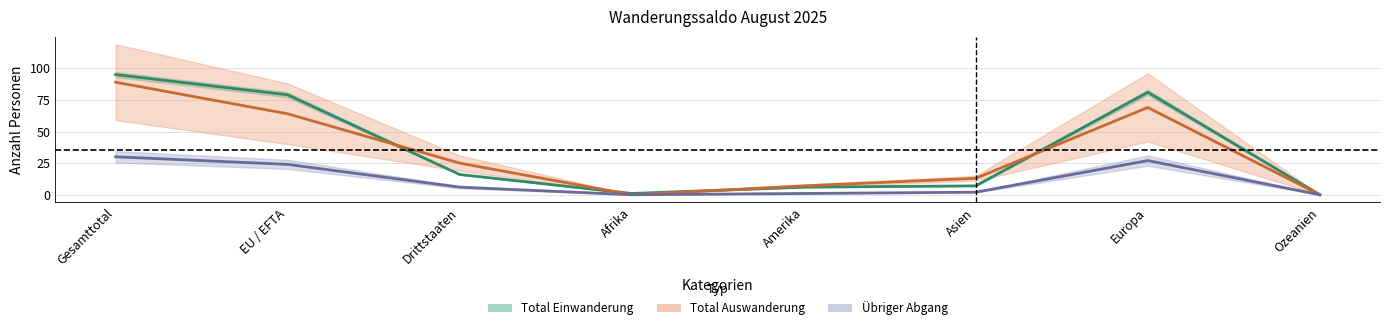

Where is Übriger Abgang nearest to the value 15?

EU / EFTA